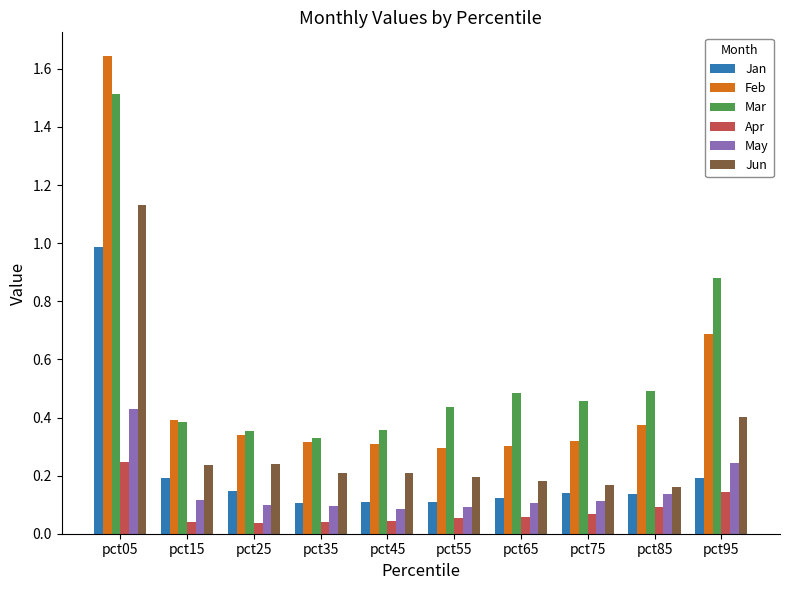

The Jun series shows 0.3 at pct65. True or false?

False